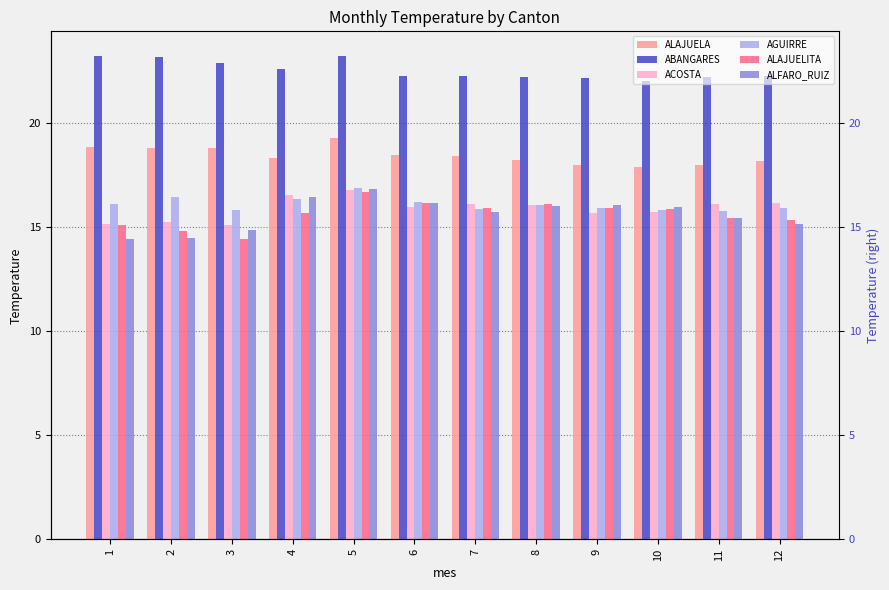

What are all the series names shown in the legend?

ALAJUELA, ABANGARES, ACOSTA, AGUIRRE, ALAJUELITA, ALFARO_RUIZ